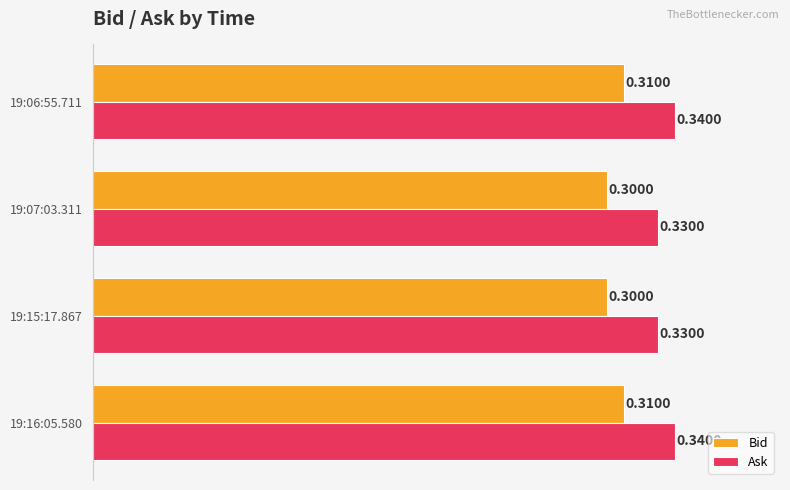

At 19:15:17.867, list the series in order from smallest to largest.

Bid, Ask